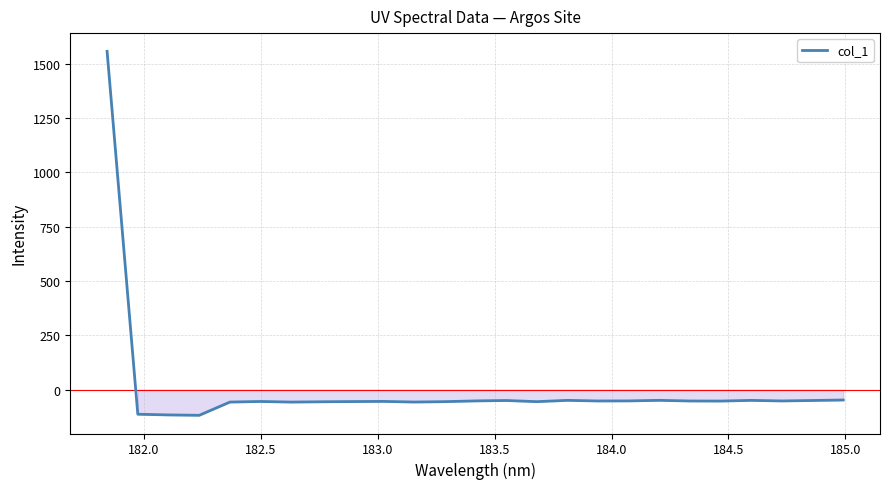

How many lines are shown in the chart?

1